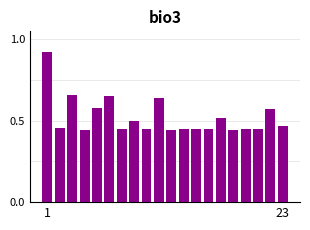

How many values are between 0 and 1?

20